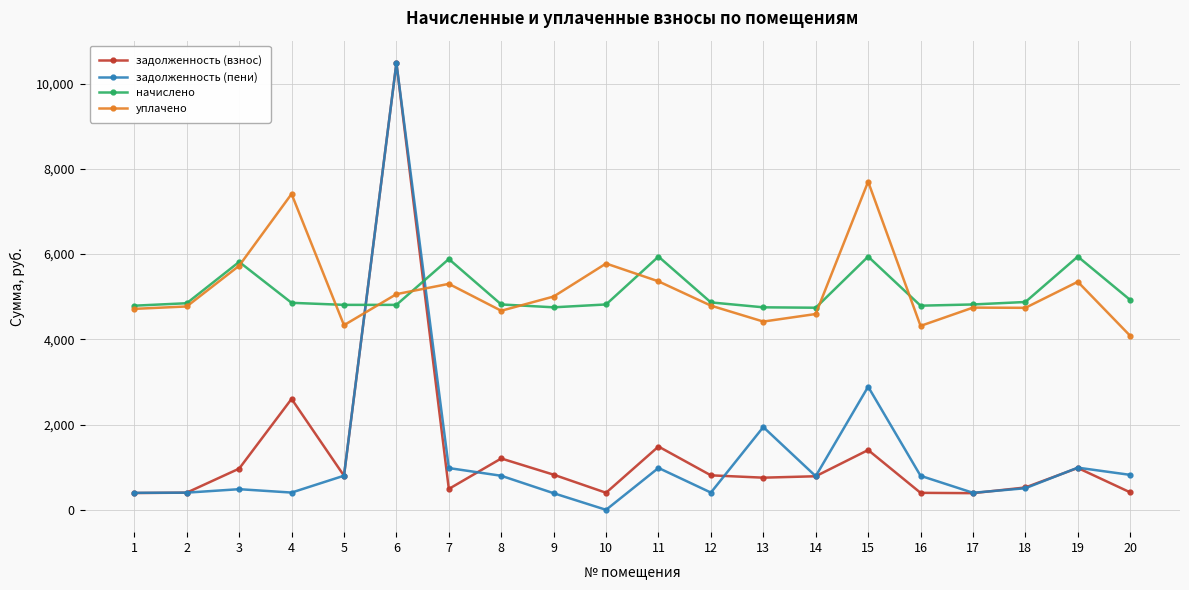

Which series has the widest spread of values?

задолженность (пени)